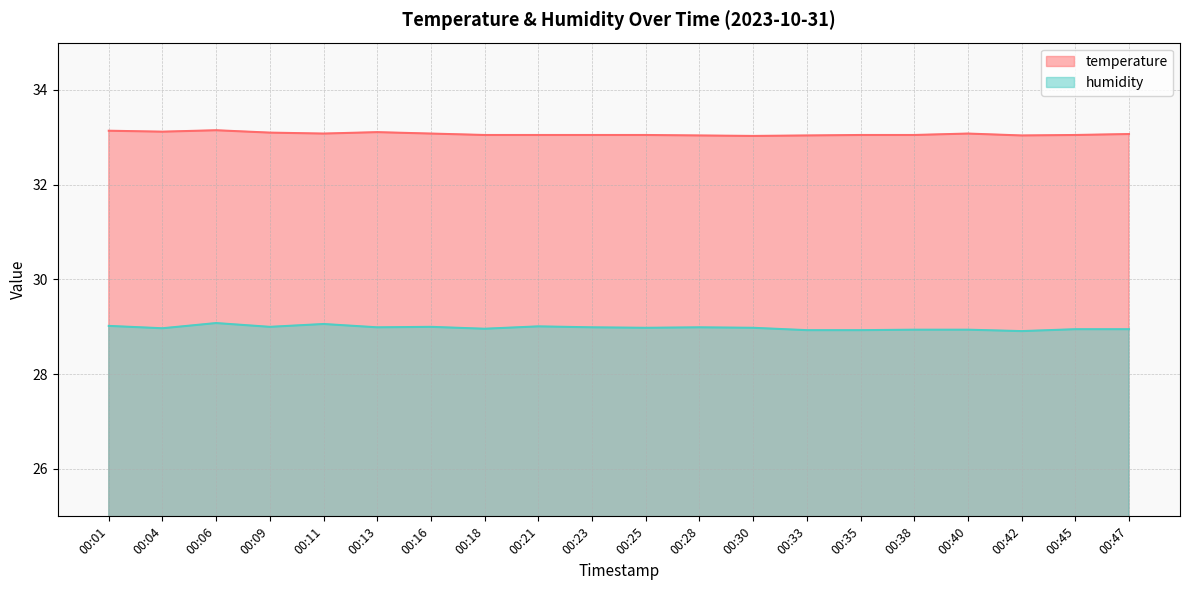

At which category does the chart reach its minimum across all series?

00:42